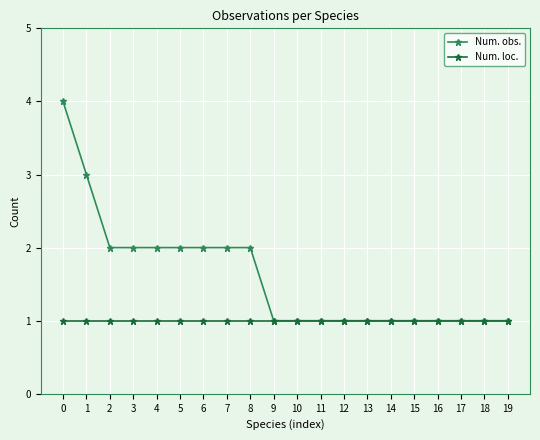

Between 6 and 9, which series saw the biggest shift?

Num. obs.